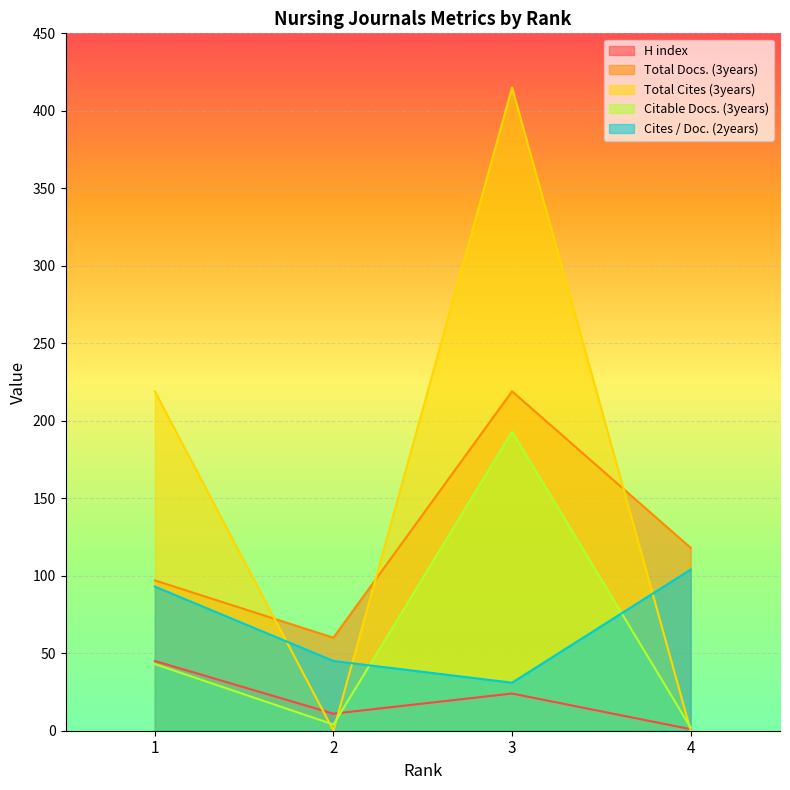

How many values in the Total Docs. (3years) series exceed 118?

1